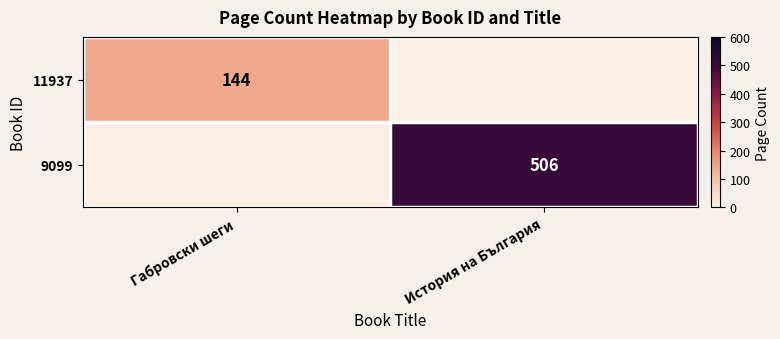

Is it true that 9099 equals 506 at История на България?

True